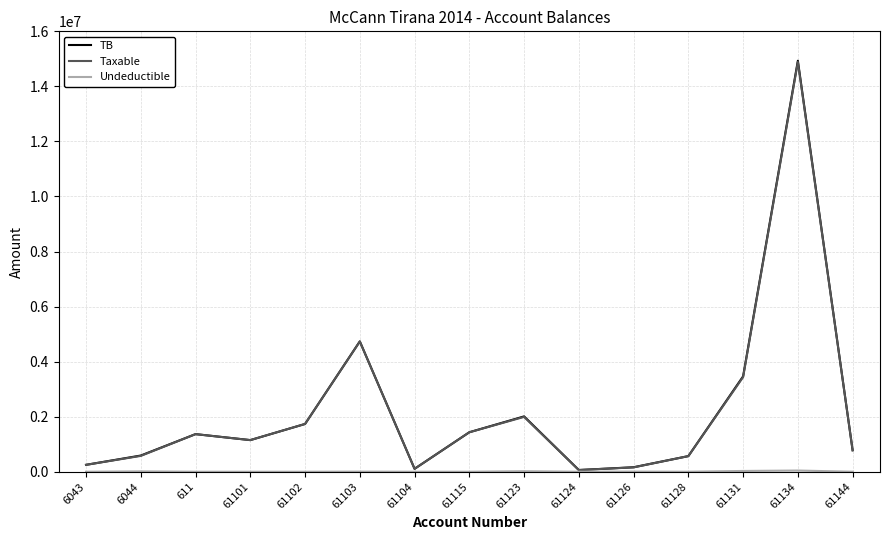

At which label is TB closest to 7496485?

61103